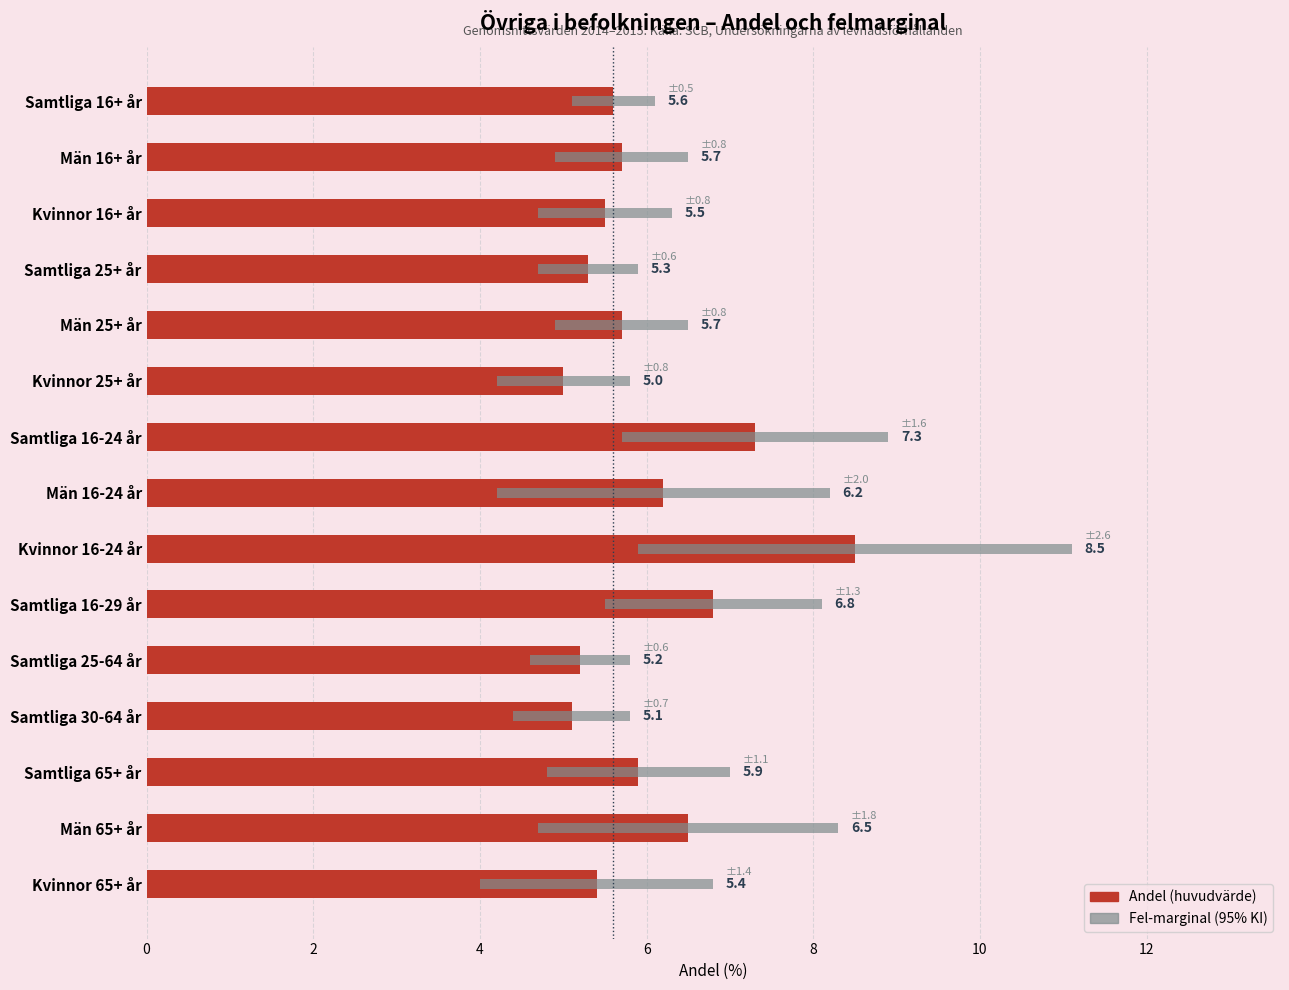

Reading left to right, transcribe all the data shown in this chart.

5.6	5.7	5.5	5.3	5.7	5.0	7.3	6.2	8.5	6.8	5.2	5.1	5.9	6.5	5.4